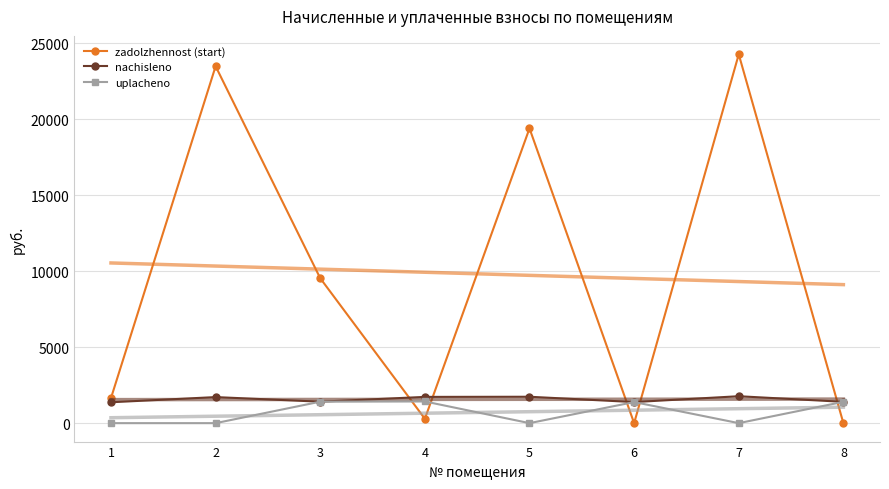

What is the value of the zadolzhennost (start) point at the 4th from the left?

287.8